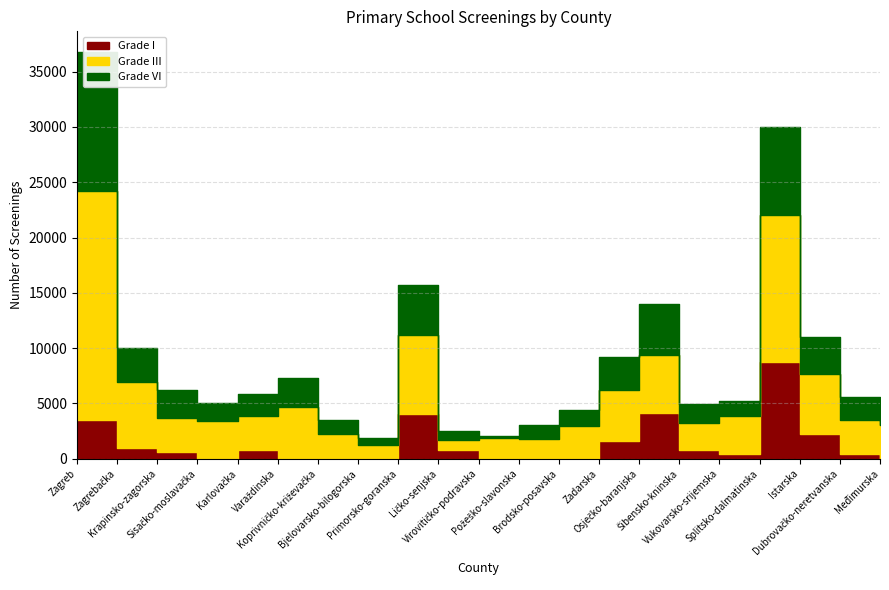

How many series are shown in this chart?

3